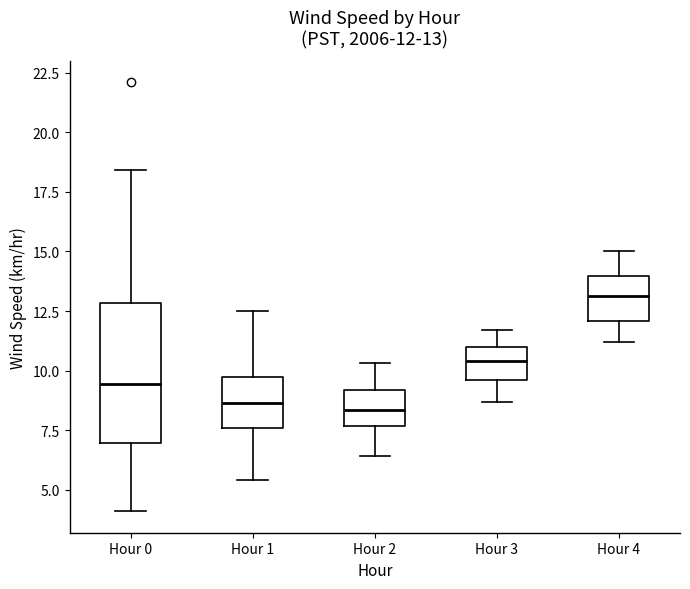

Comparing the boxes themselves (not the whiskers), which one is the tallest?

Hour 0